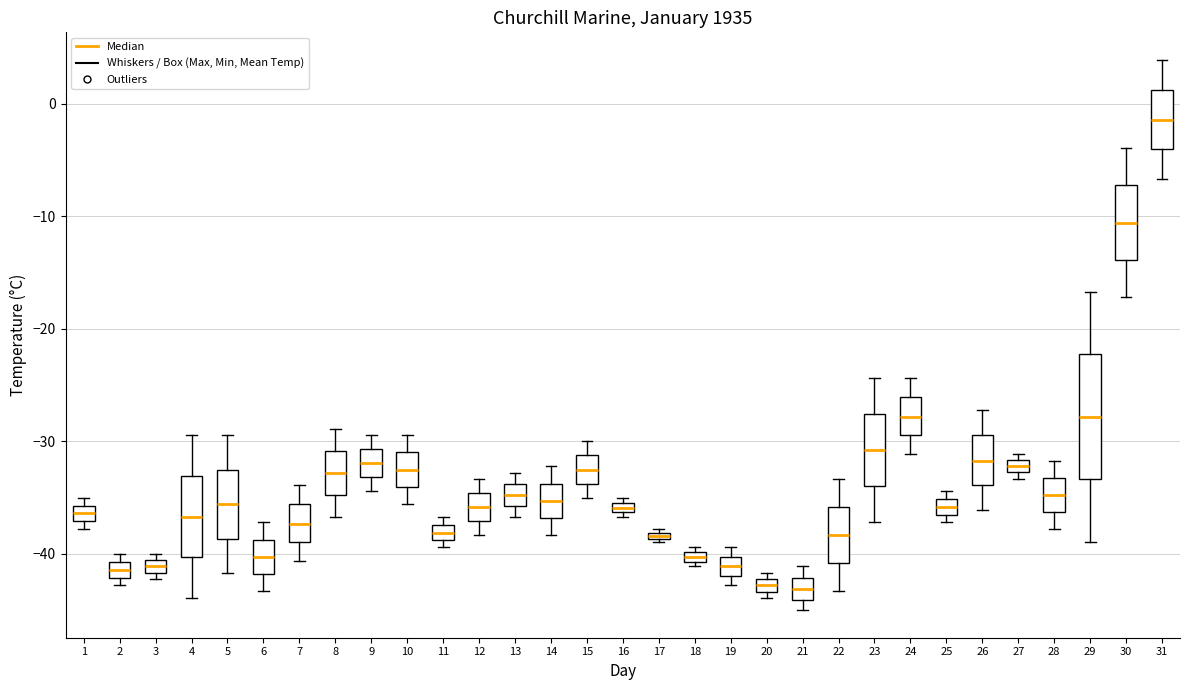

Where is the upper edge of the box at x = 21 on the y-axis? The values are not printed on the chart, so give them approximately, as read against the axis.

-42